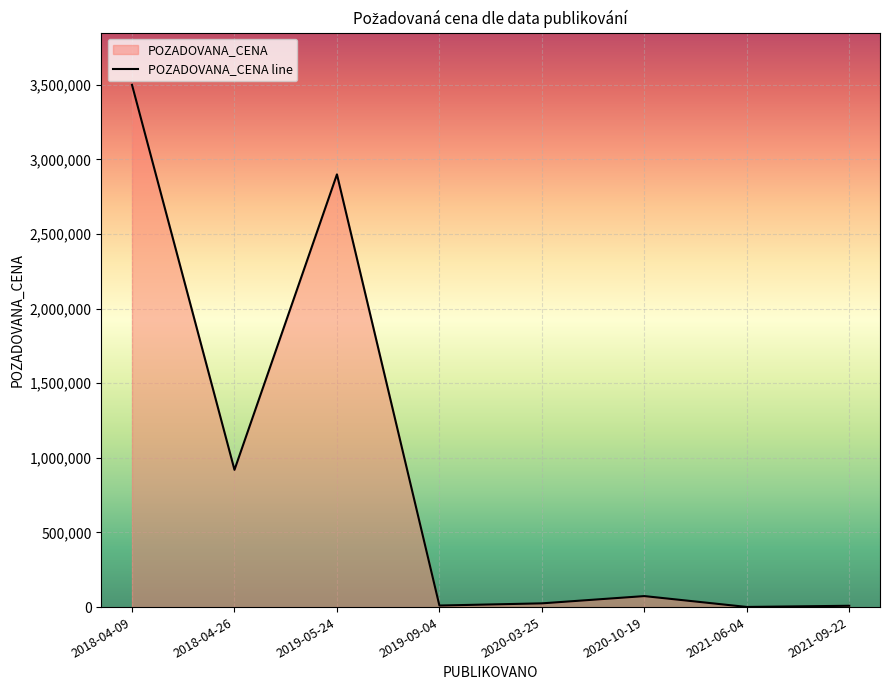

How many categories are shown in the chart?

8